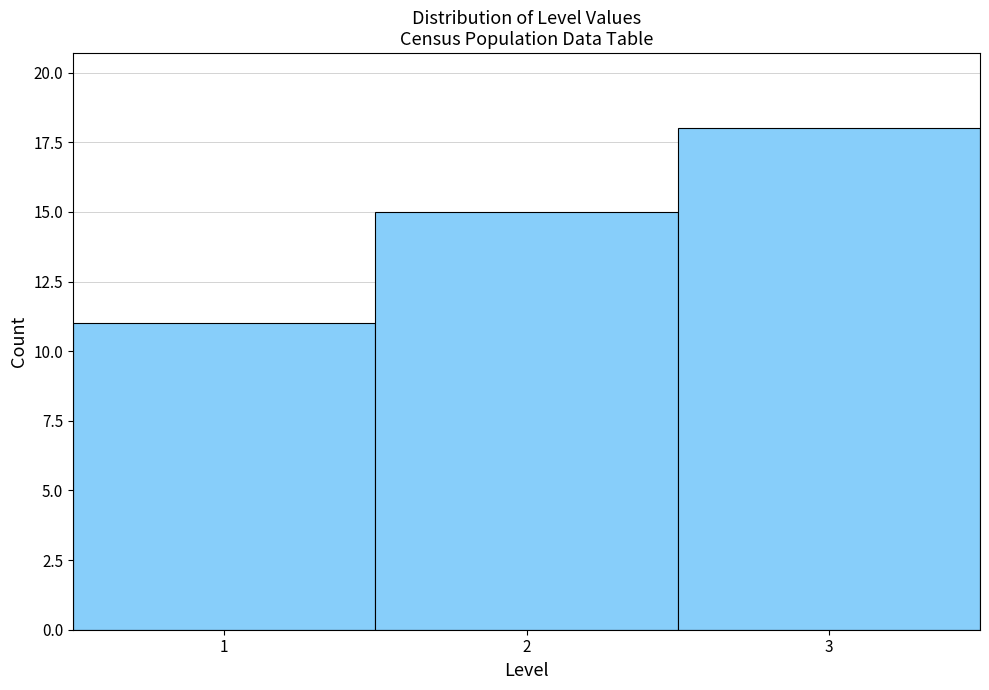

What is the height of the bar covering 2.5 to 3.5 on the x-axis? The values are not printed on the chart, so give them approximately, as read against the axis.

18